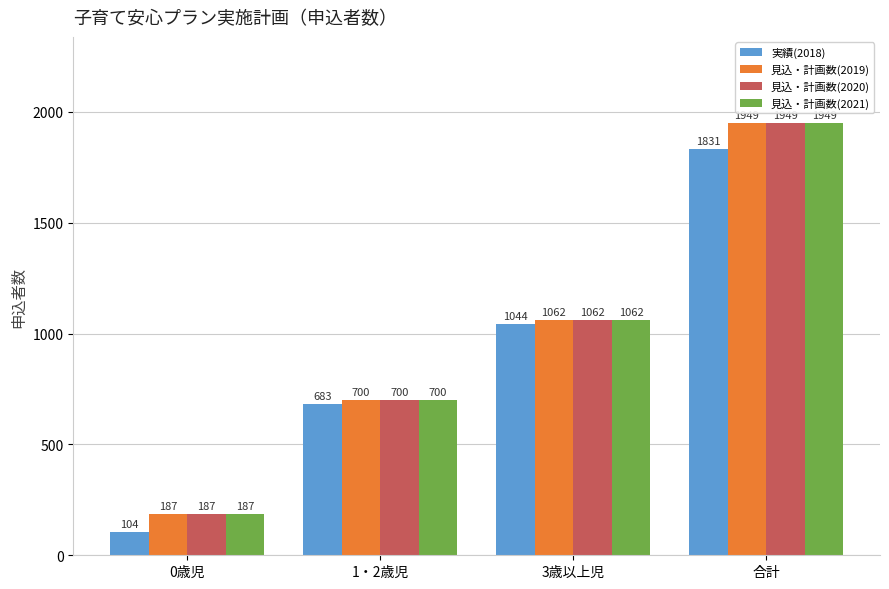

How many 見込・計画数(2021) values are between 700 and 1949?

3